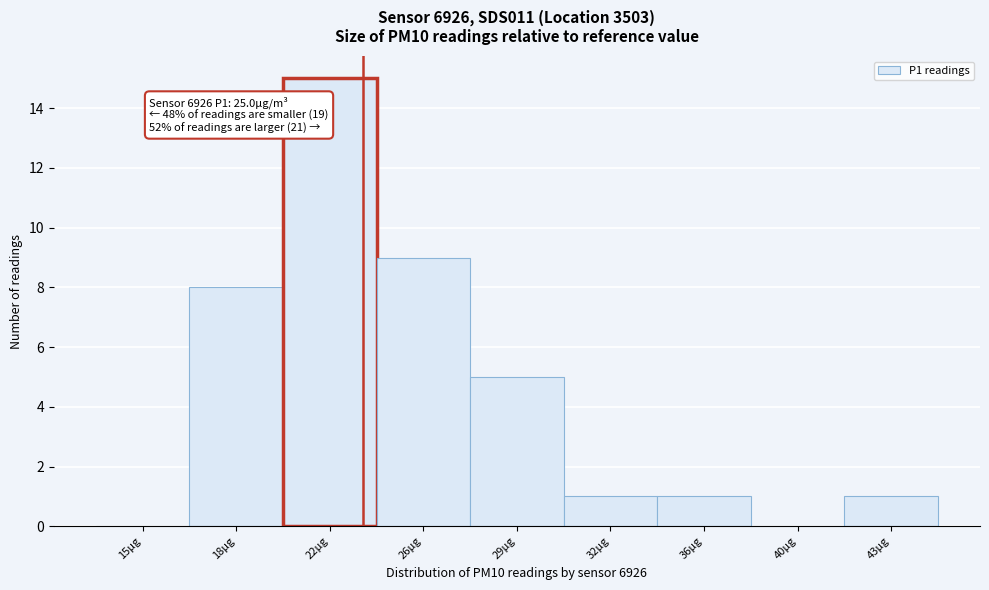

Reading right to left, list all the values displayed in this chart.

43µg=1	40µg=0	36µg=1	32µg=1	29µg=5	26µg=9	22µg=15	18µg=8	15µg=0